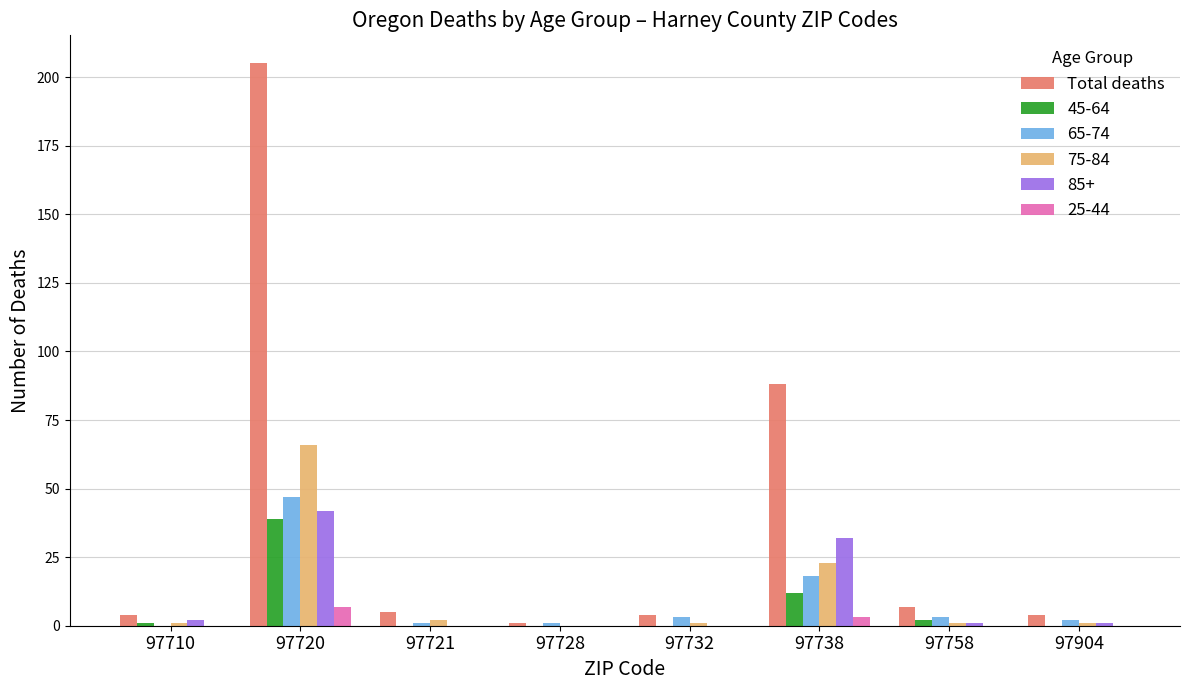

Between 97710 and 97720, which series saw the biggest shift?

Total deaths